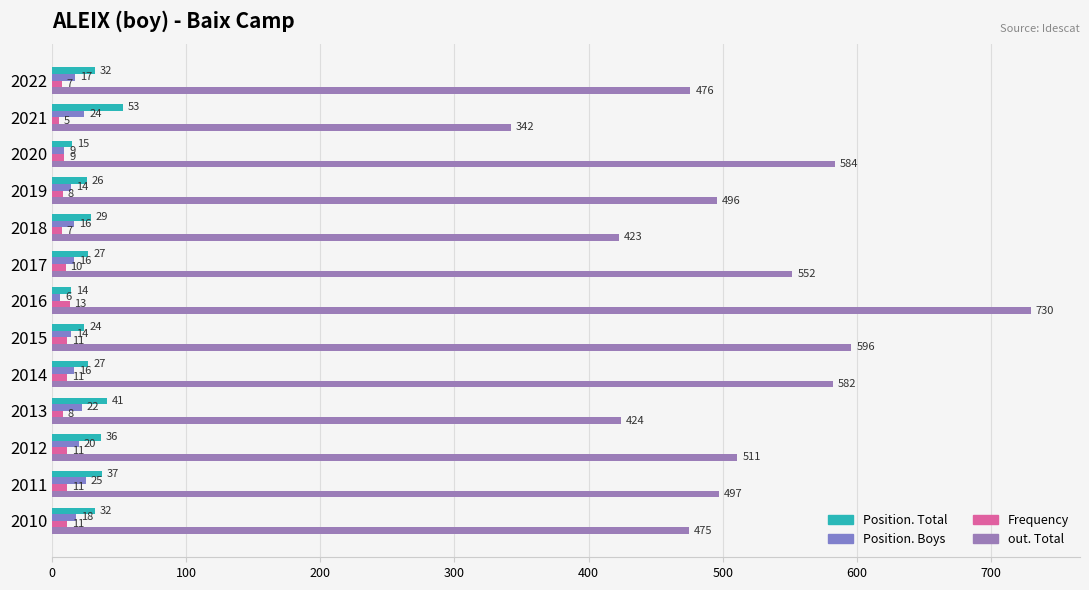

What are all the series names shown in the legend?

Position. Total, Position. Boys, Frequency, out. Total